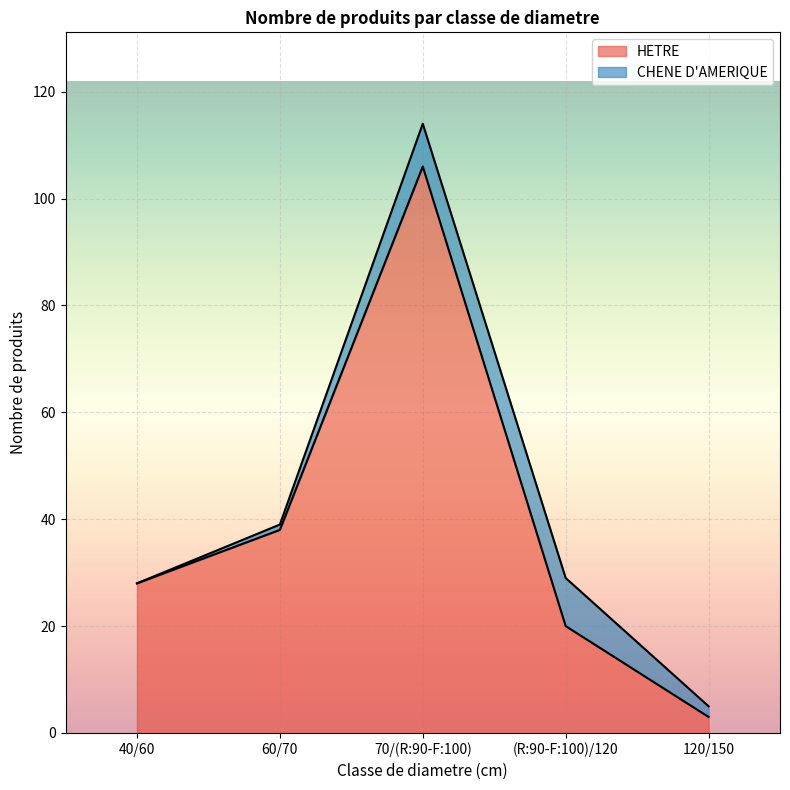

The value at 120/150 is 2. True or false?

False